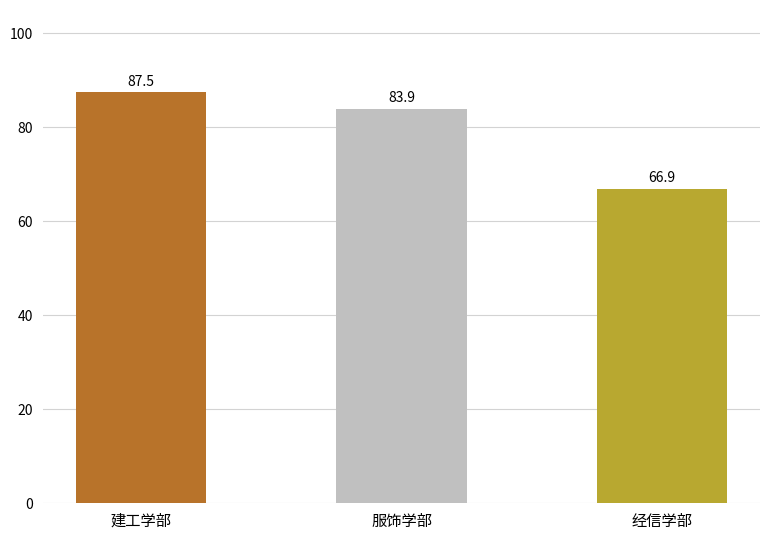

How many bars are there in total?

3